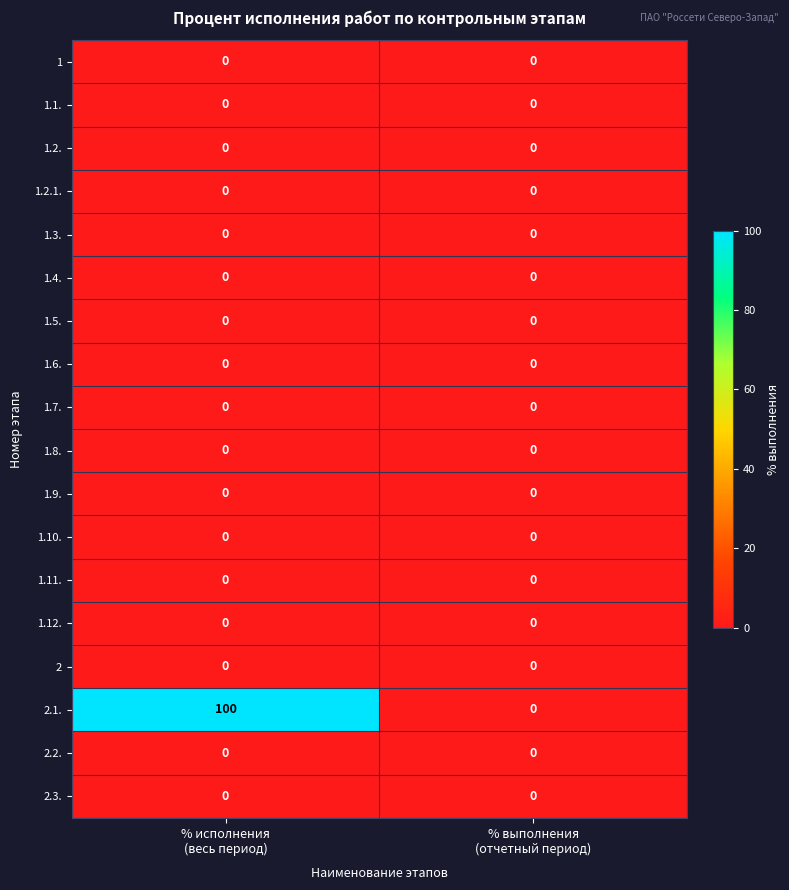

Which category has the highest value across all series?

% исполнения
(весь период)